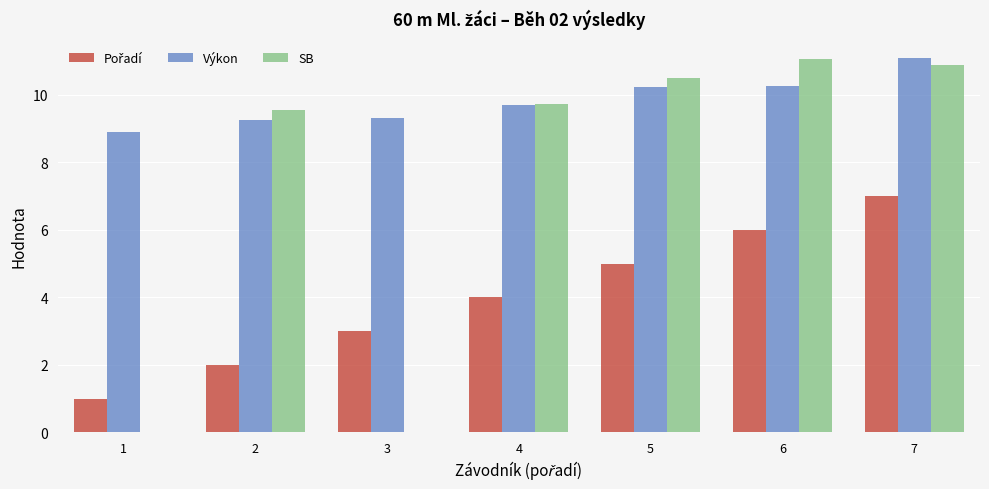

The SB series shows 10.5 at 5. True or false?

True